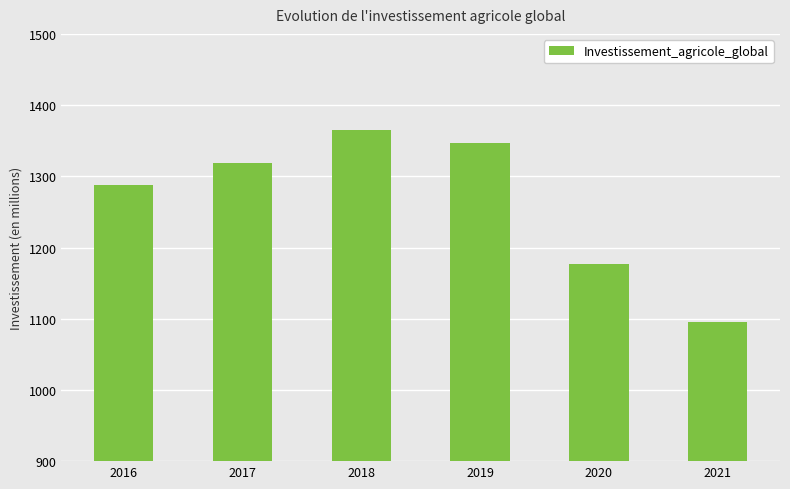

Rank the categories by value from lowest to highest.

2021, 2020, 2016, 2017, 2019, 2018